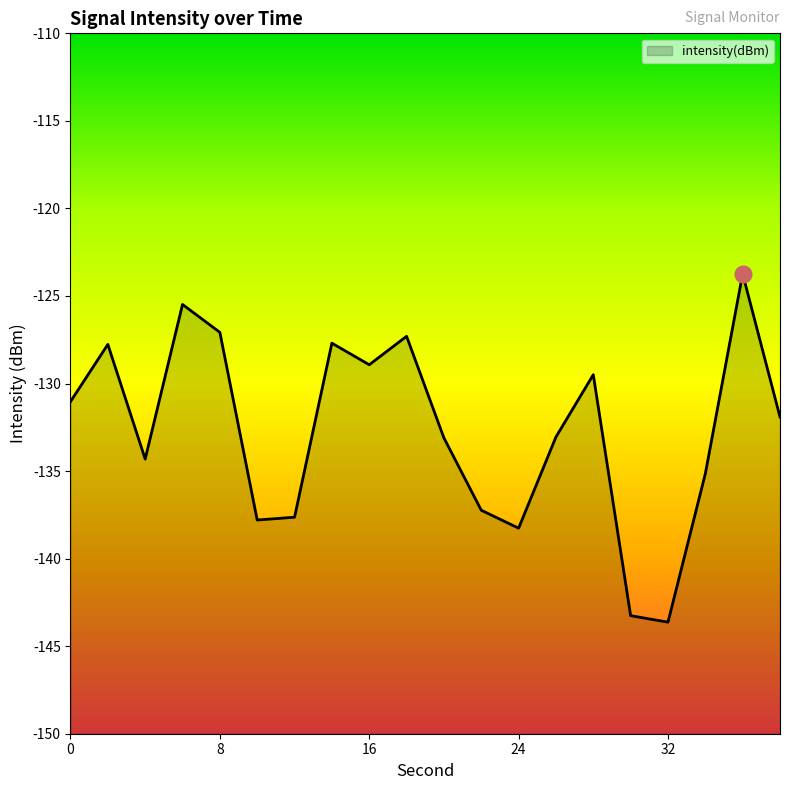

Where does the data first go above -131?

2